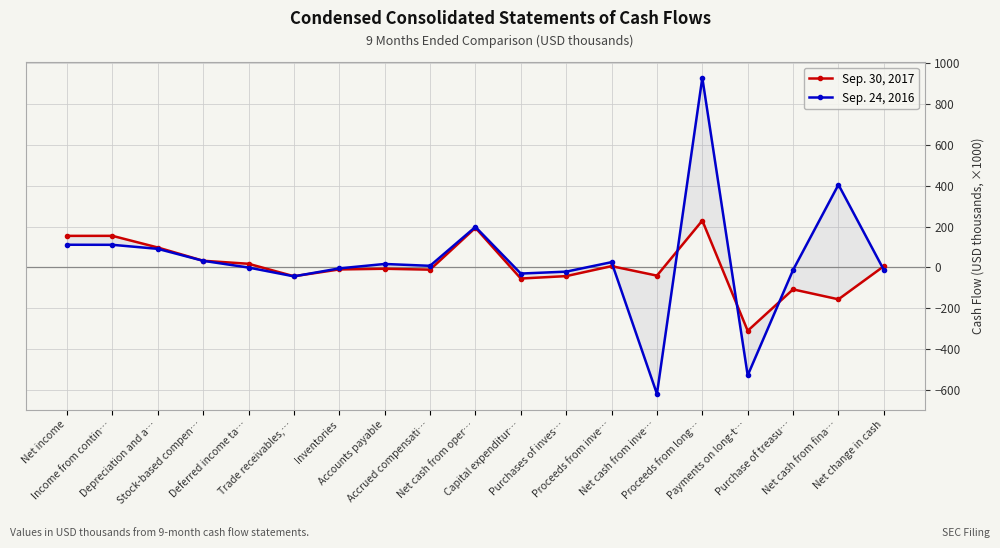

Which series has the largest total across all categories?

Sep. 24, 2016